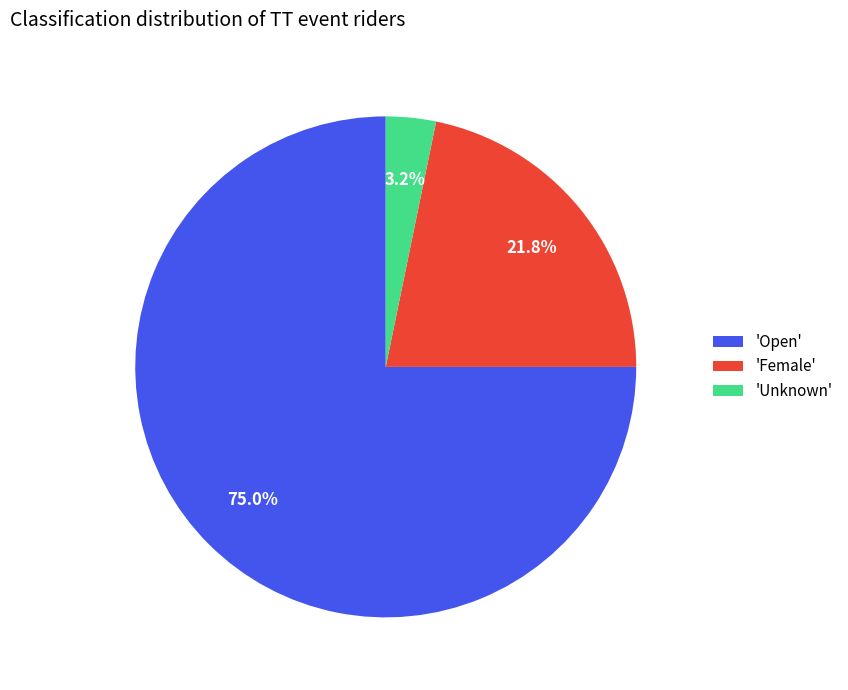

Which slice is the largest?

'Open'